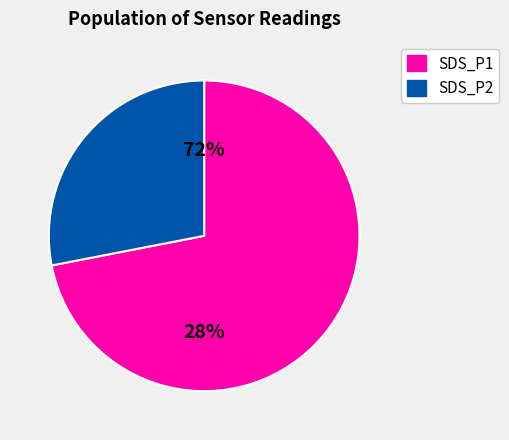

The 39 slice represents 12% of the pie. True or false?

False